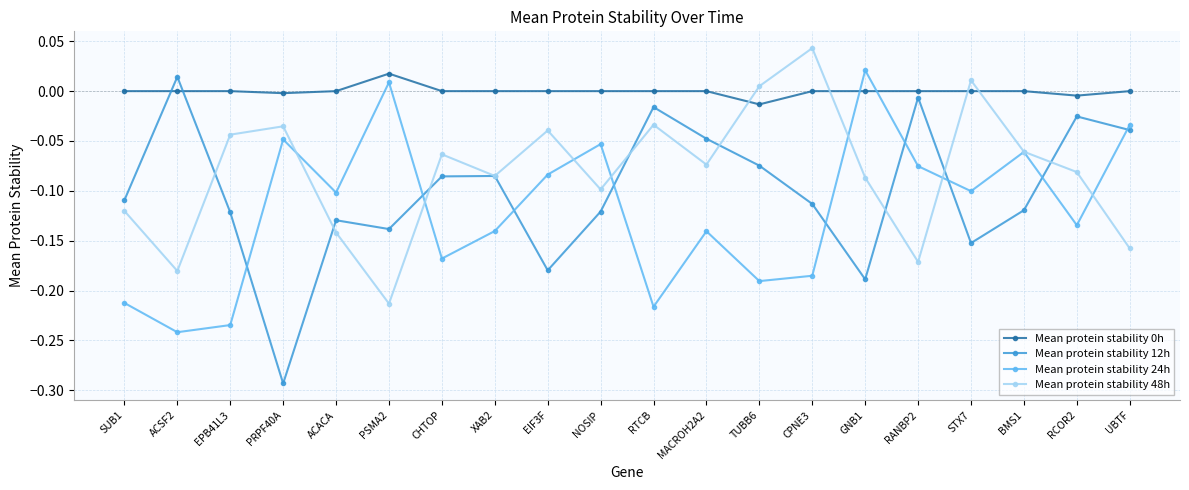

How many interior local valleys does the Mean protein stability 12h series have?

5